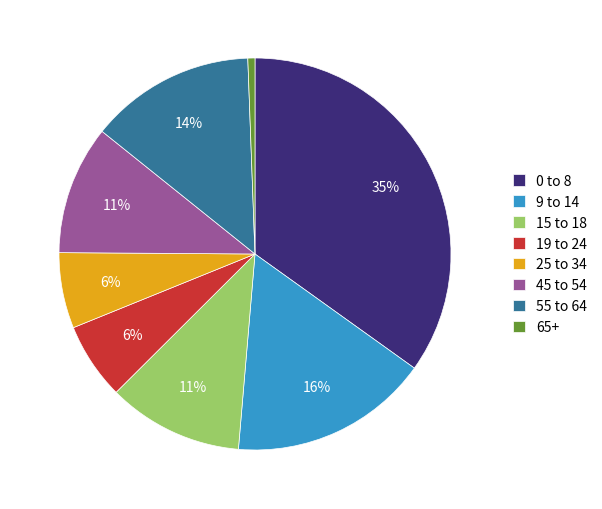

To the nearest percent, what is the difference between the largest and smallest slice percentages?

34%